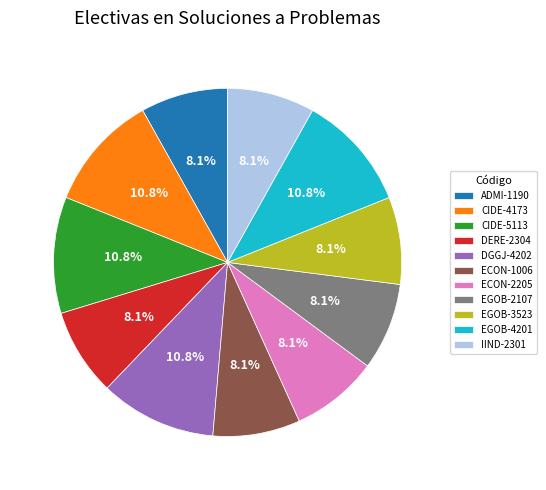

Is it true that DERE-2304 is 20% of the pie?

False